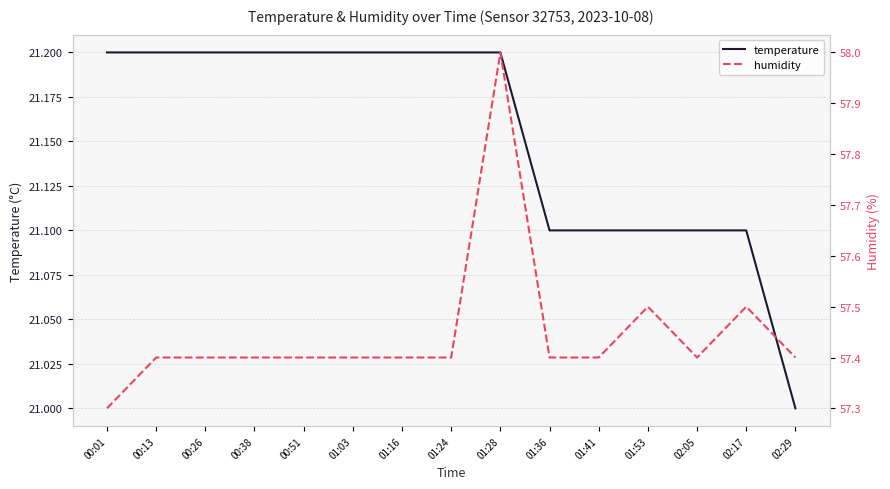

True or false: temperature and humidity cross at least once.

False